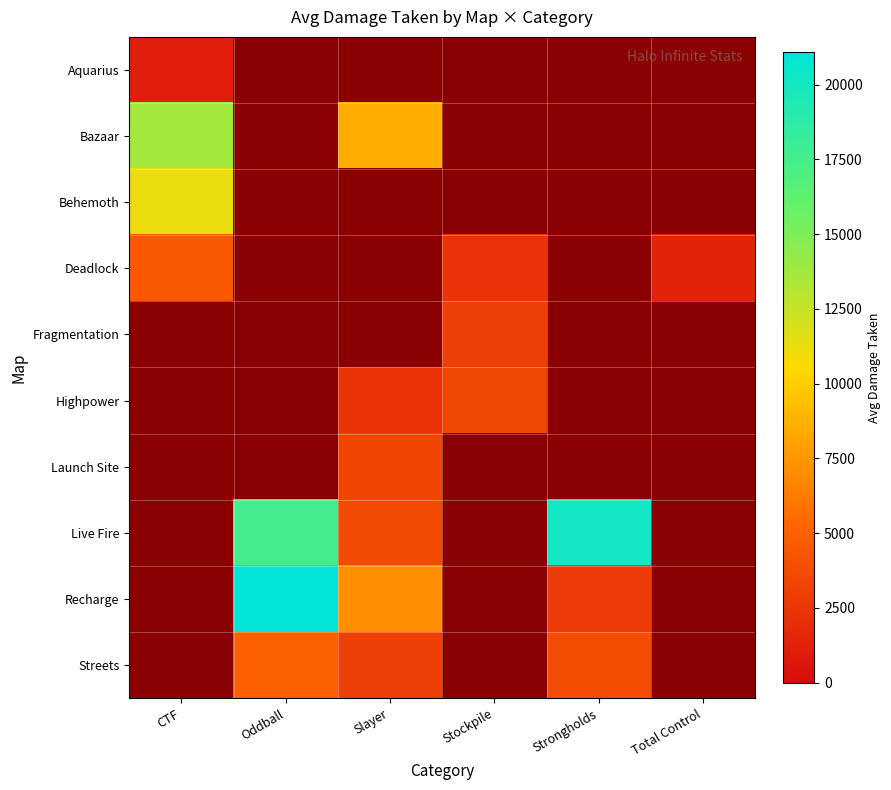

The Highpower series shows 4038.9 at Slayer. True or false?

False